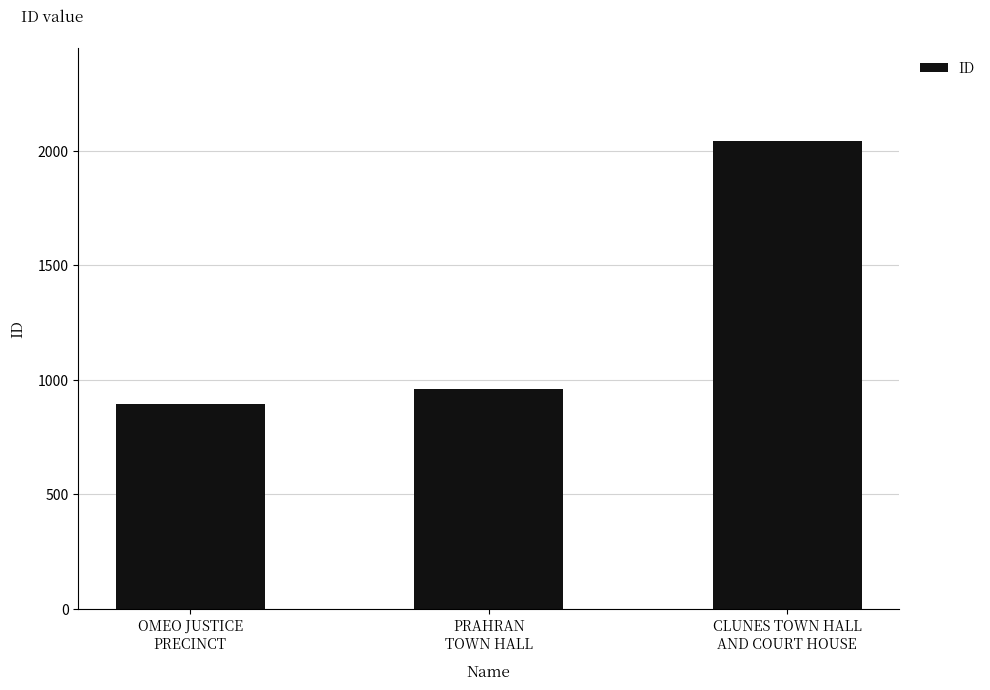

What is the difference between the second highest and minimum values?

62